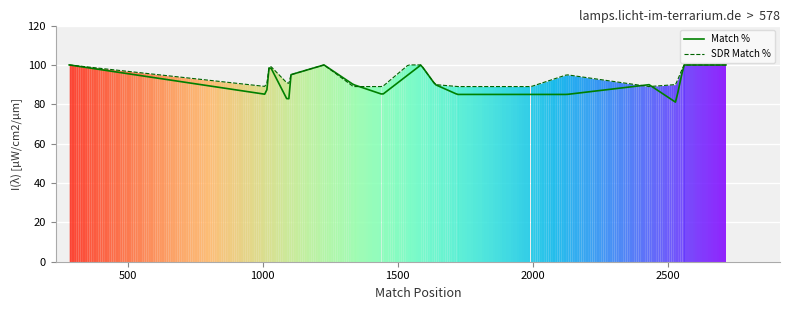

Rank the series at 1721 from lowest to highest value.

Match %, SDR Match %